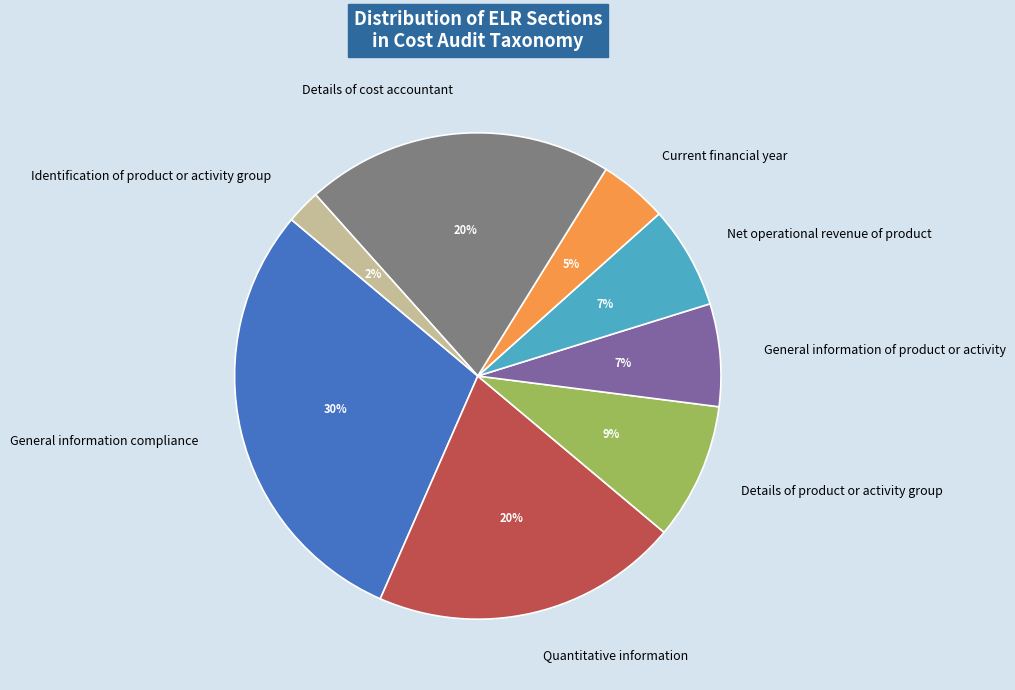

What is the smallest slice in the pie chart?

Identification of product or activity group